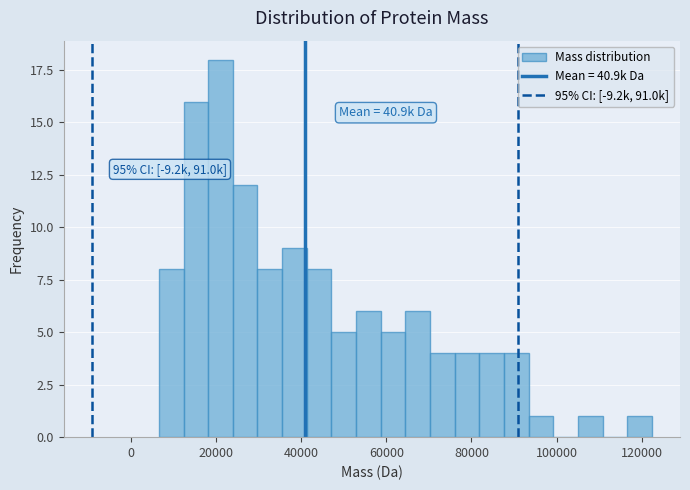

Around what value on the x-axis is the tallest bar? Give the approximate position of its centre, as read against the axis.

22000